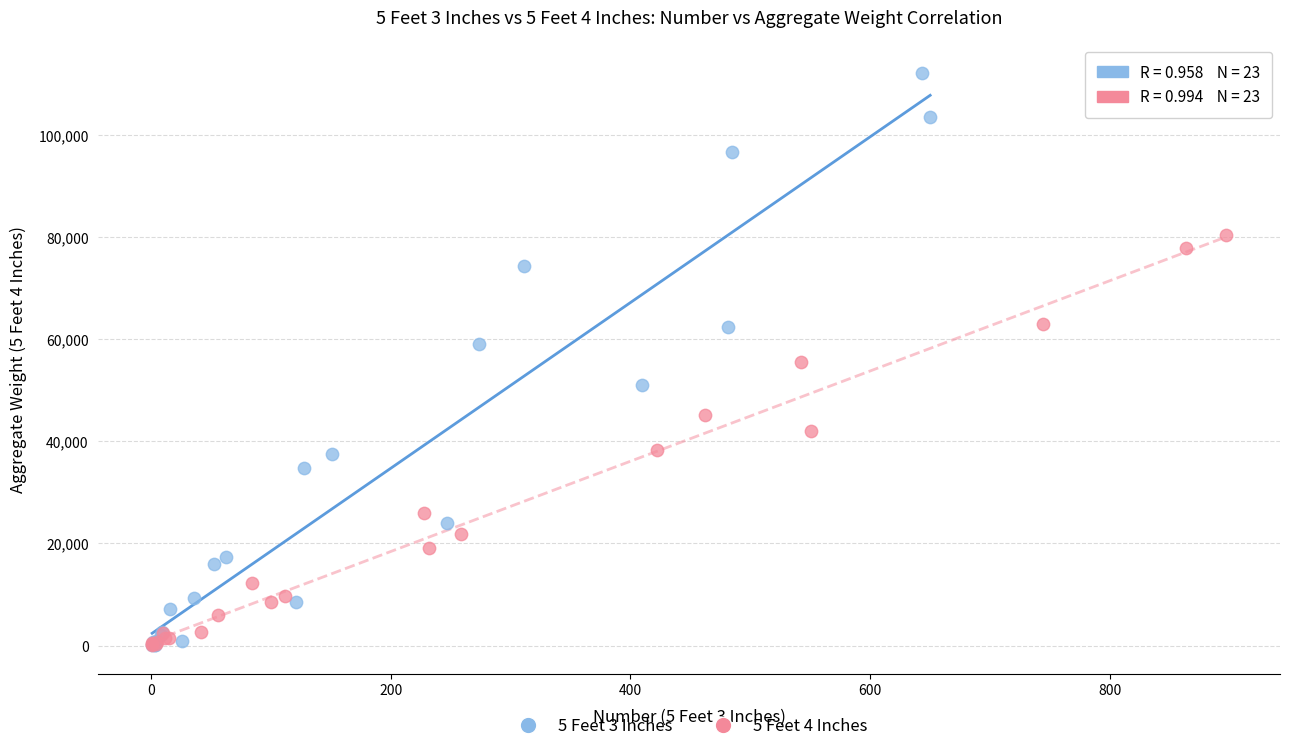

Which series has the widest spread of Y values?

5 Feet 3 Inches